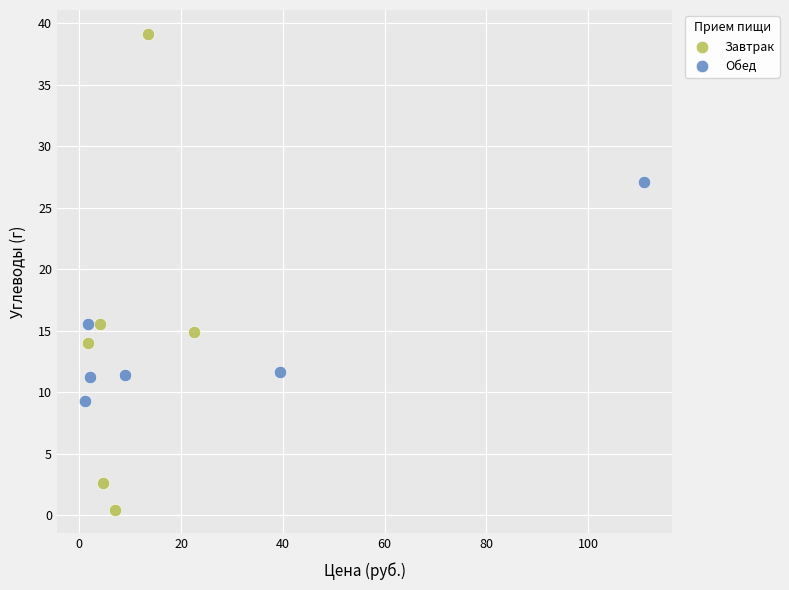

Which series has the widest spread of Y values?

Завтрак